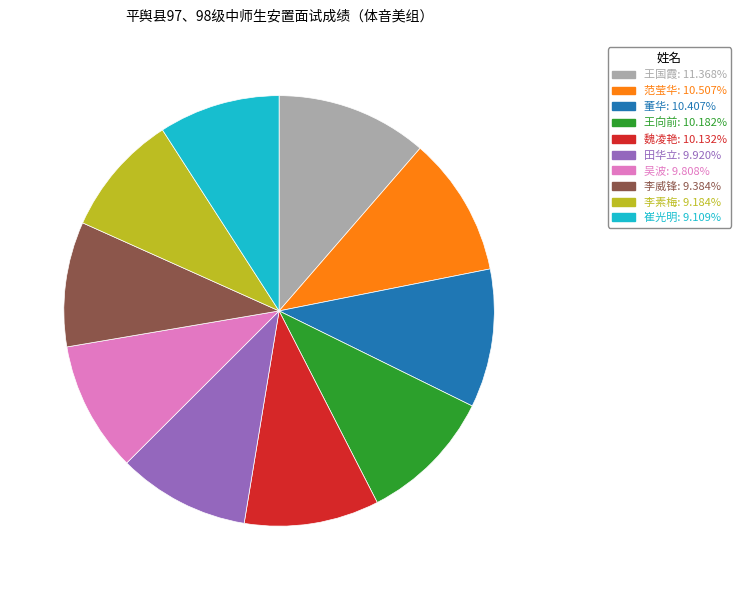

Approximately how many times larger is the value at 李素梅 compared to 王向前?

0.9